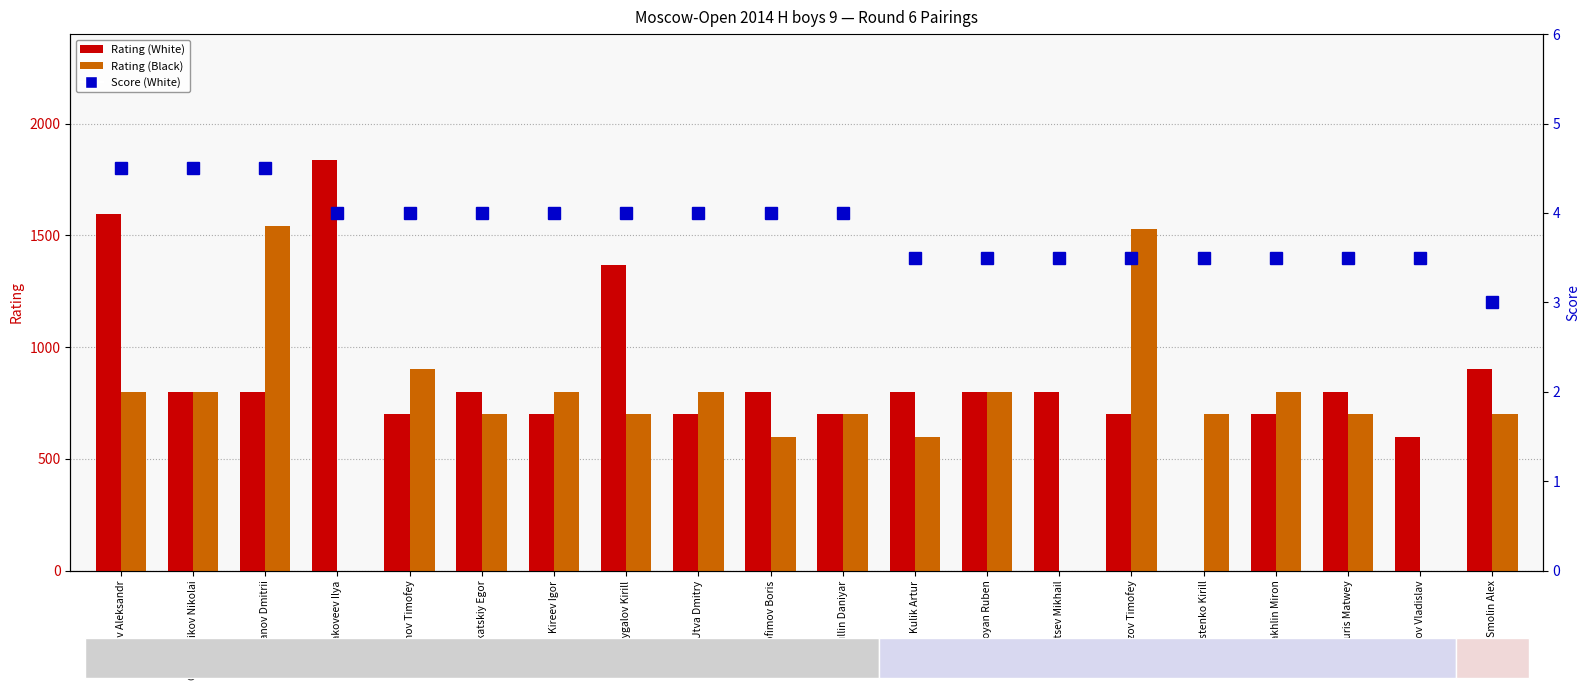

Between Arbuzov Timofey and Makoveev Ilya, which is larger?

Makoveev Ilya